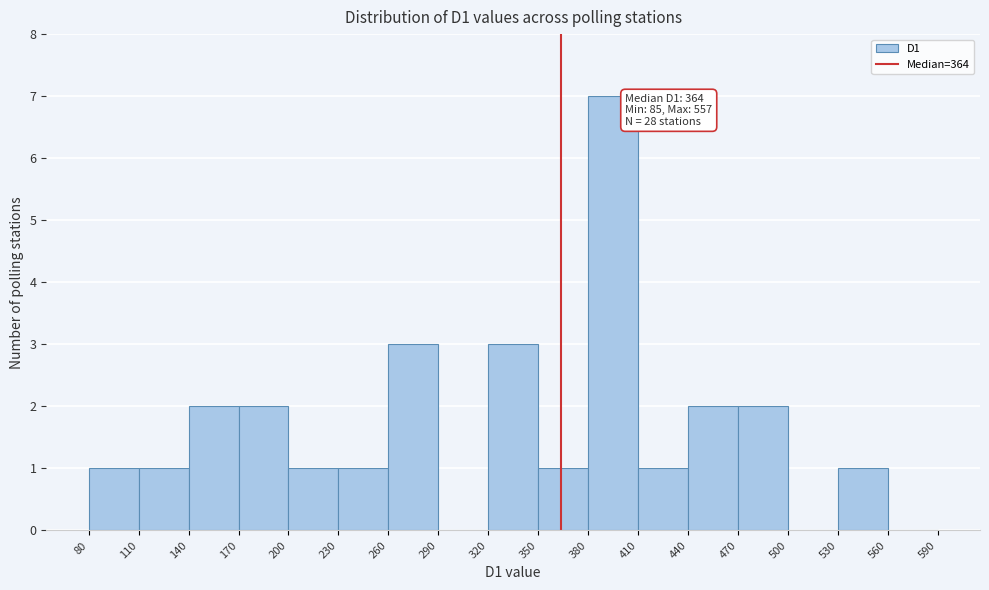

Over which range of the x-axis is the bar tallest?

380 to 410